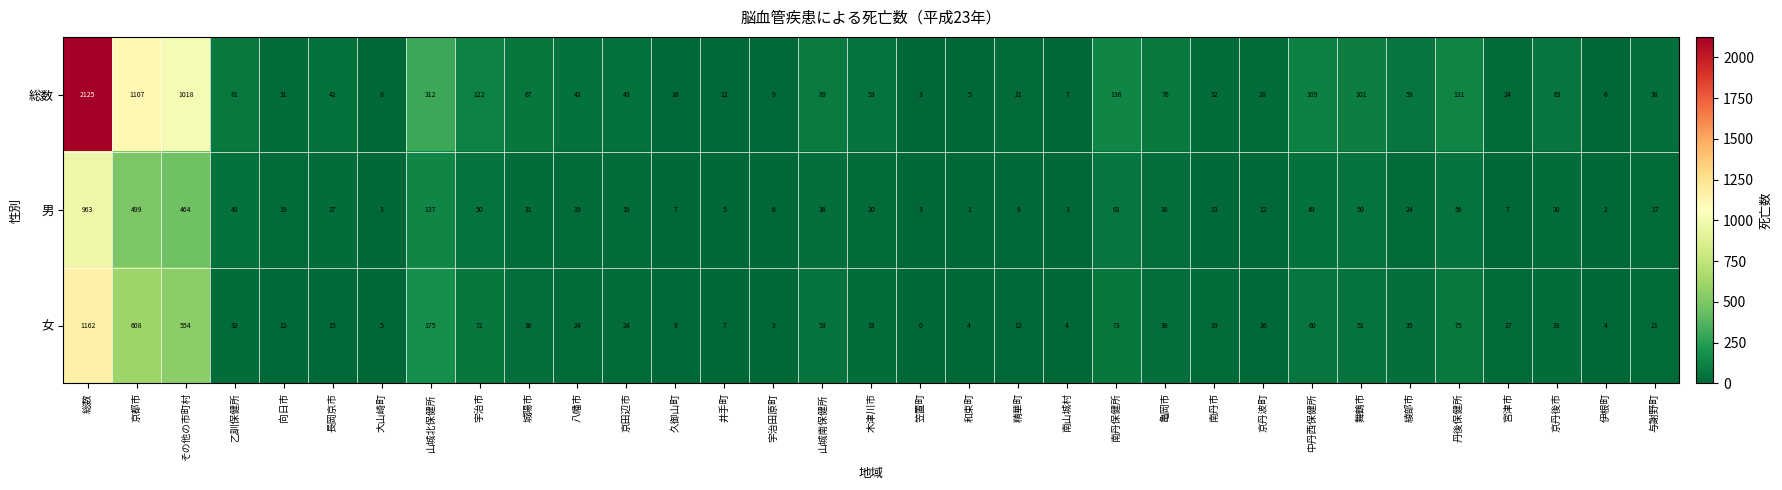

Which series has the largest range (max minus min)?

総数